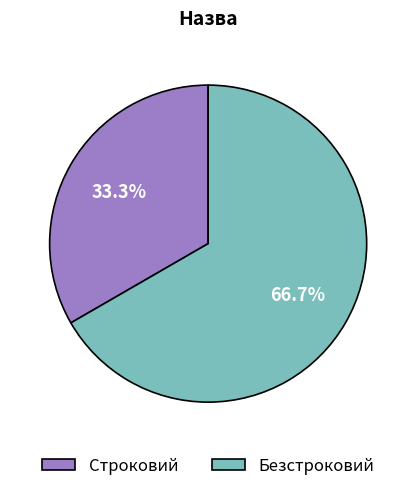

True or false: Безстроковий accounts for 53% of the total.

False